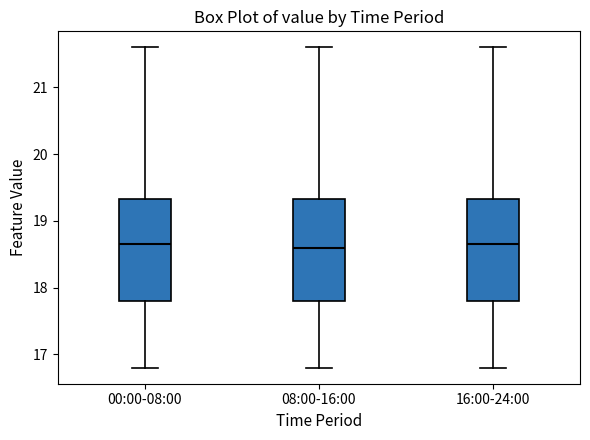

Reading left to right, read every box against the y-axis: the position of its median line, the range the box covers, and the ends of its whiskers. The values are not printed on the chart, so give them approximately, as read against the axis.

00:00-08:00: median 18.7, box 17.8 to 19.3, whiskers 16.8 to 21.6
08:00-16:00: median 18.6, box 17.8 to 19.3, whiskers 16.8 to 21.6
16:00-24:00: median 18.7, box 17.8 to 19.3, whiskers 16.8 to 21.6